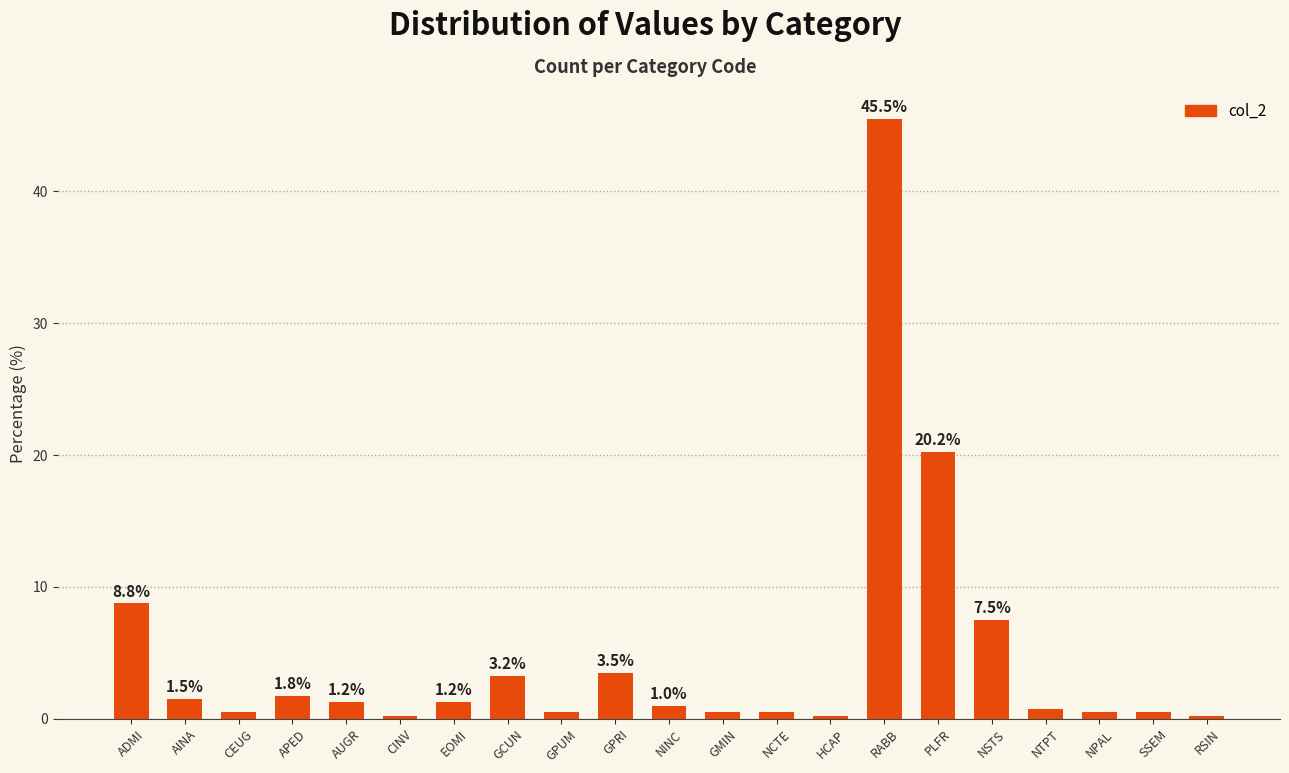

What is the sum of all values?

100.0